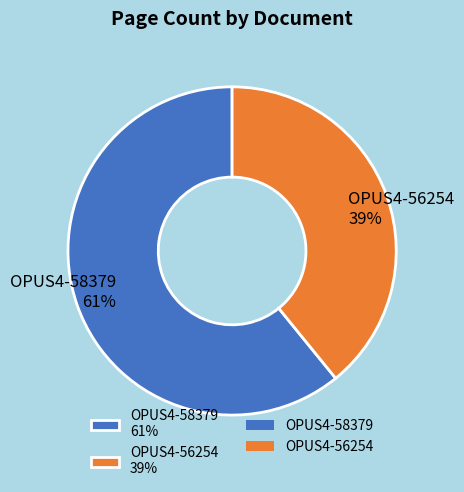

The OPUS4-56254 slice represents 39% of the pie. True or false?

True